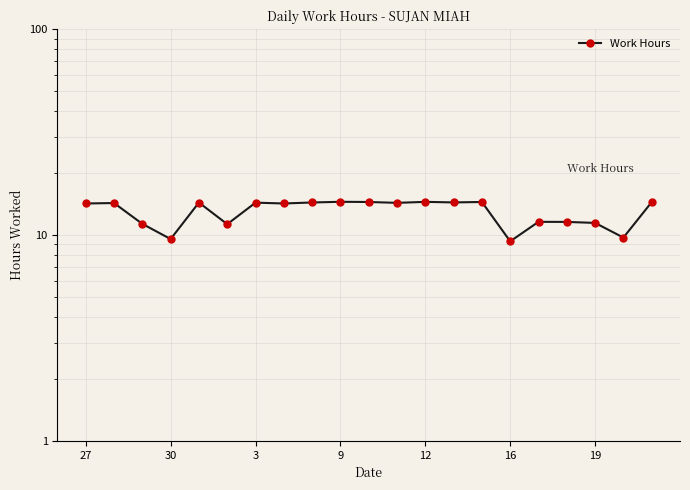

How many data points are above 14?

13